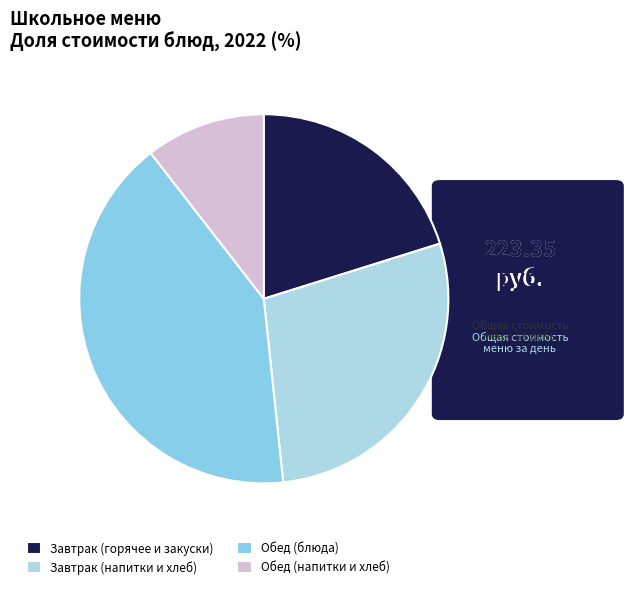

Rank the categories by value from highest to lowest.

Обед (блюда), Завтрак (напитки и хлеб), Завтрак (горячее и закуски), Обед (напитки и хлеб)